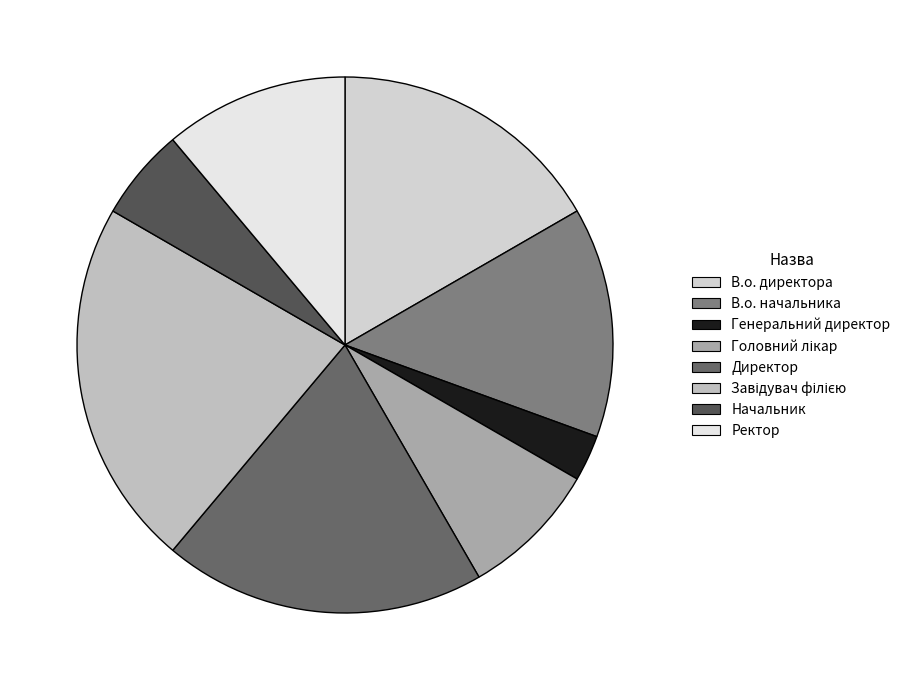

How many slices are in this pie chart?

8